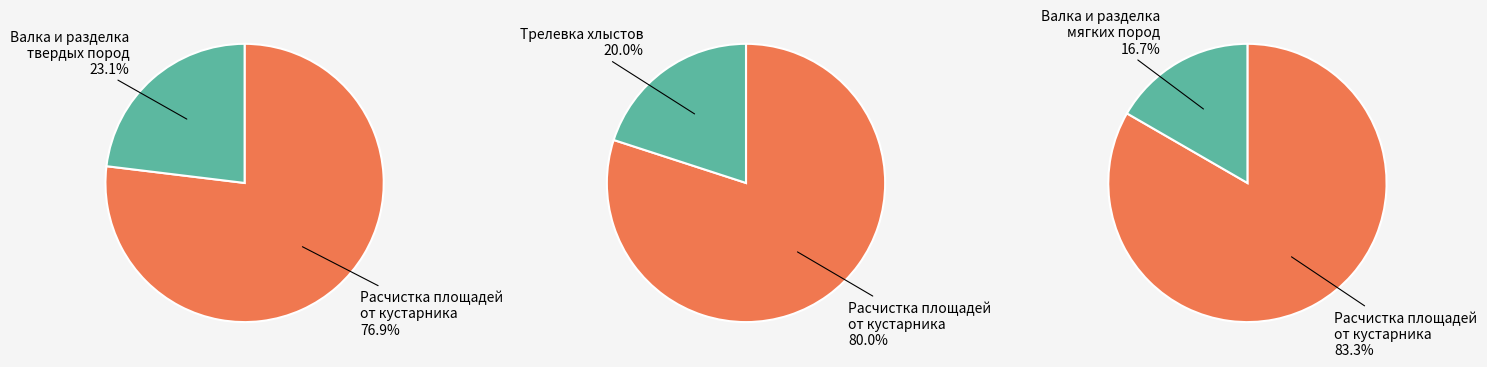

Which slice represents more than half of the pie?

Расчистка площадей от кустарника